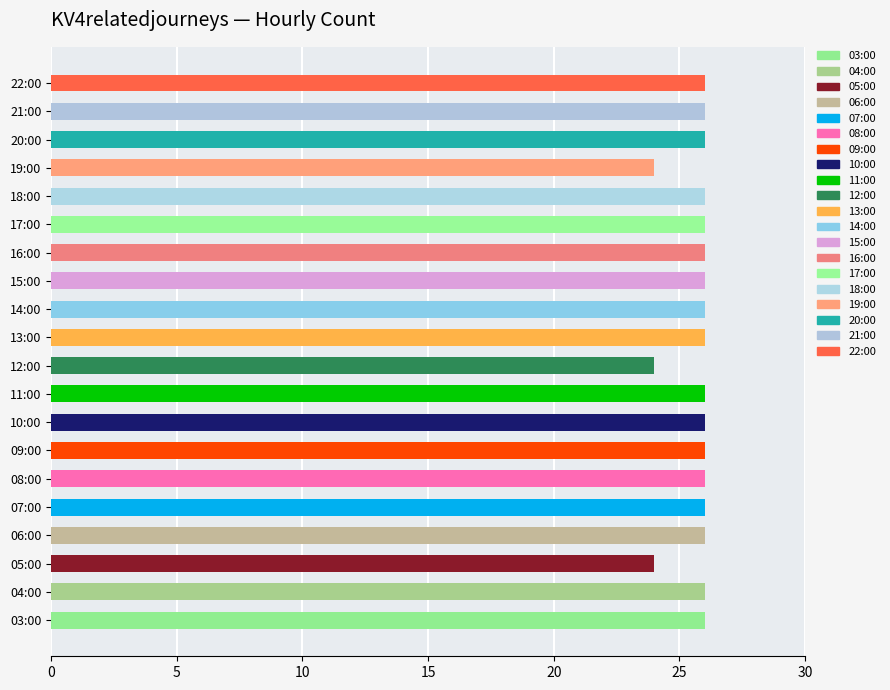

Between 12:00 and 17:00, which is larger?

17:00